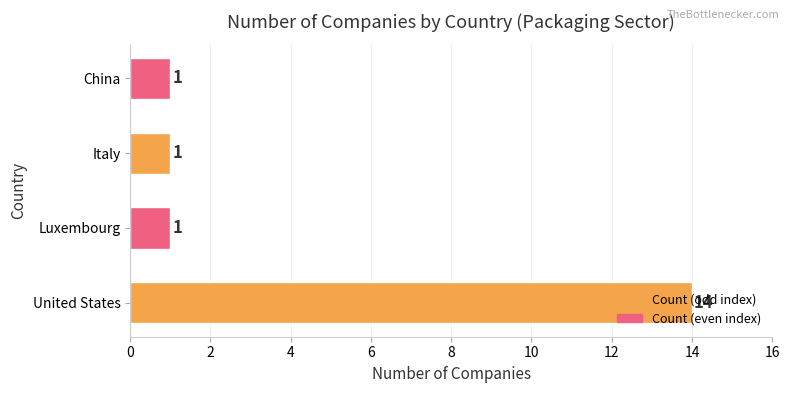

What is the ratio of the value at China to the value at Italy?

1.0